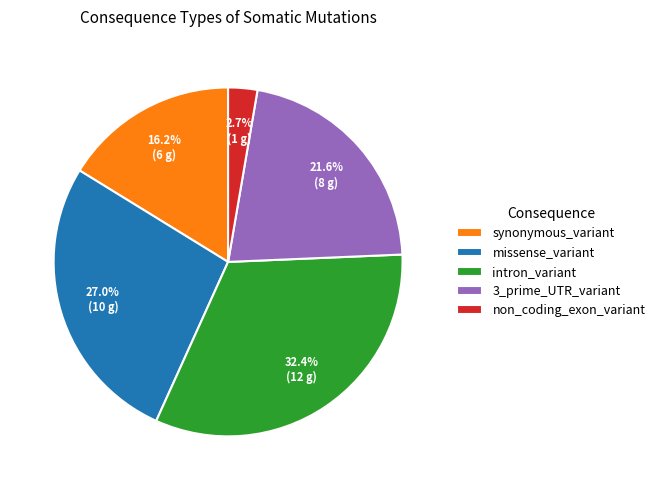

Approximately how many times larger is the value at non_coding_exon_variant compared to synonymous_variant?

0.2